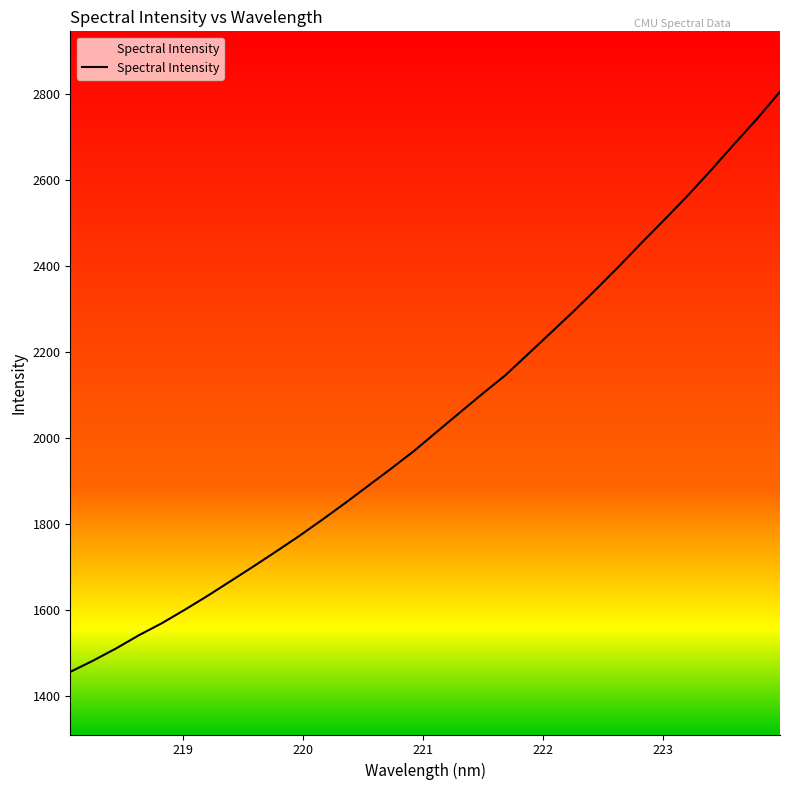

What is the difference between the maximum and minimum values?

1349.1